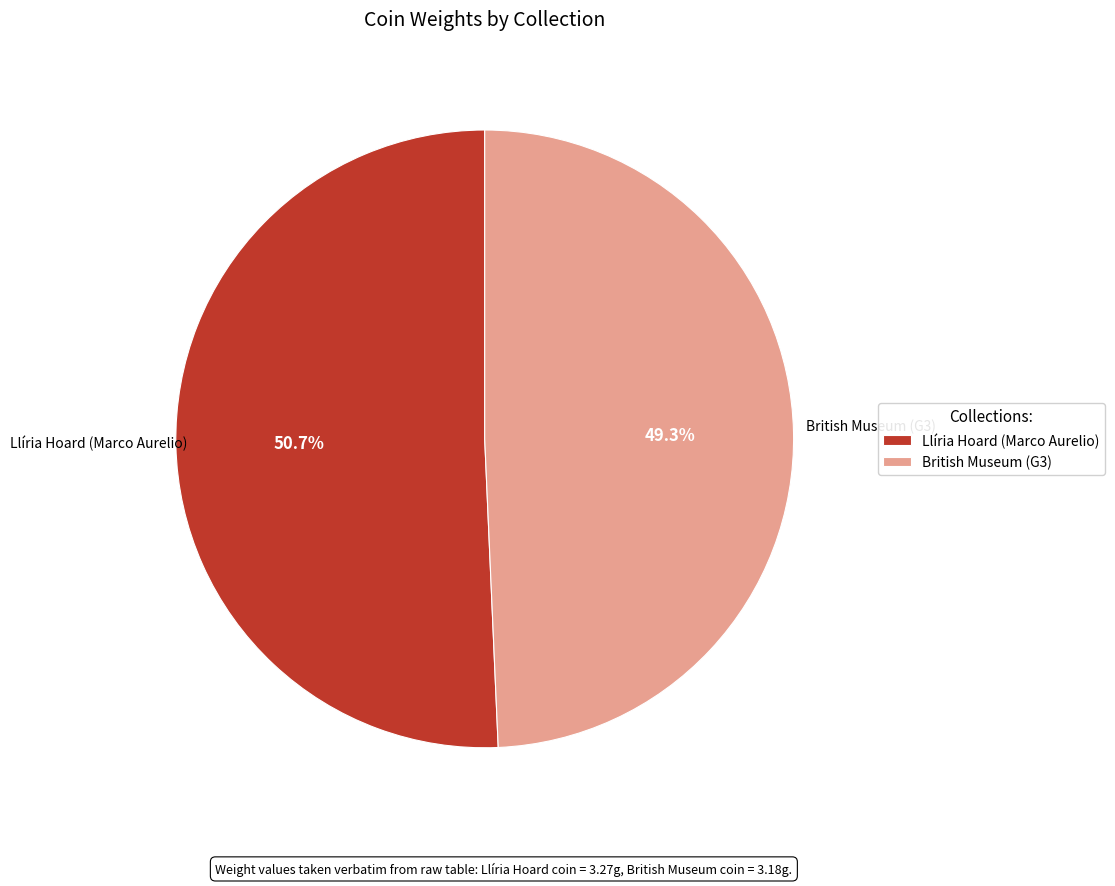

Approximately how many times larger is the value at British Museum (G3) compared to Llíria Hoard (Marco Aurelio)?

1.0